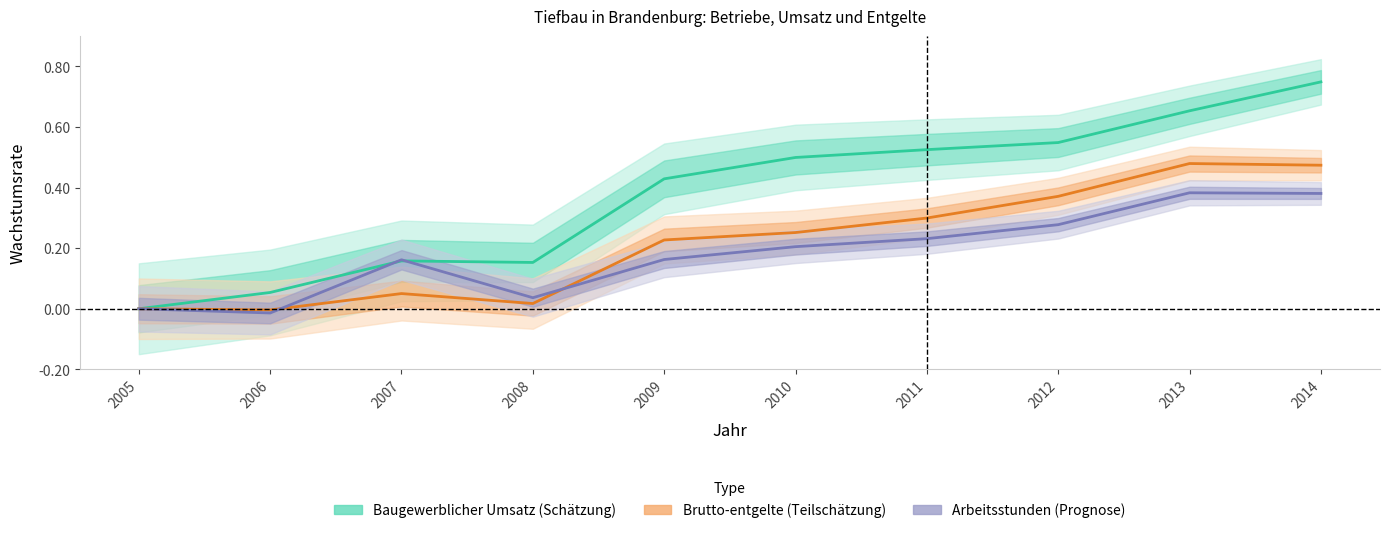

What is the average value of the Brutto-entgelte series?

0.2